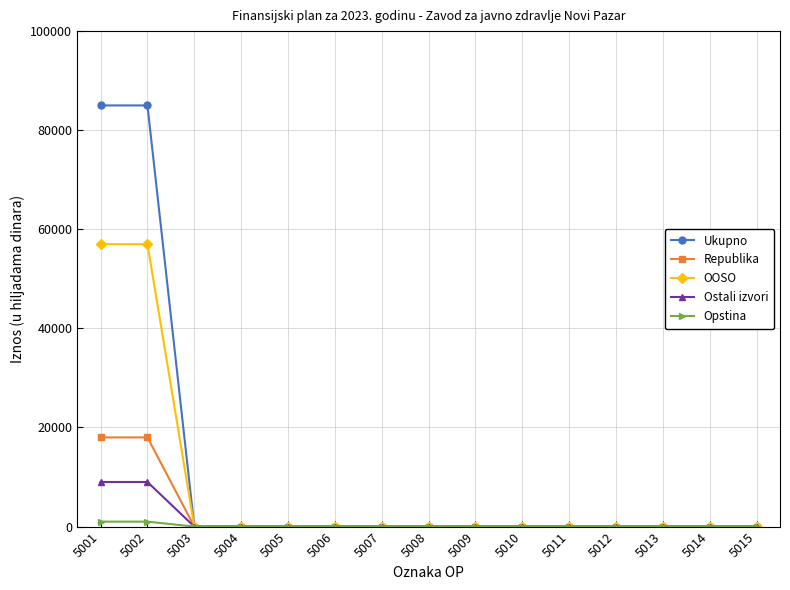

Which series has the widest spread of values?

Ukupno